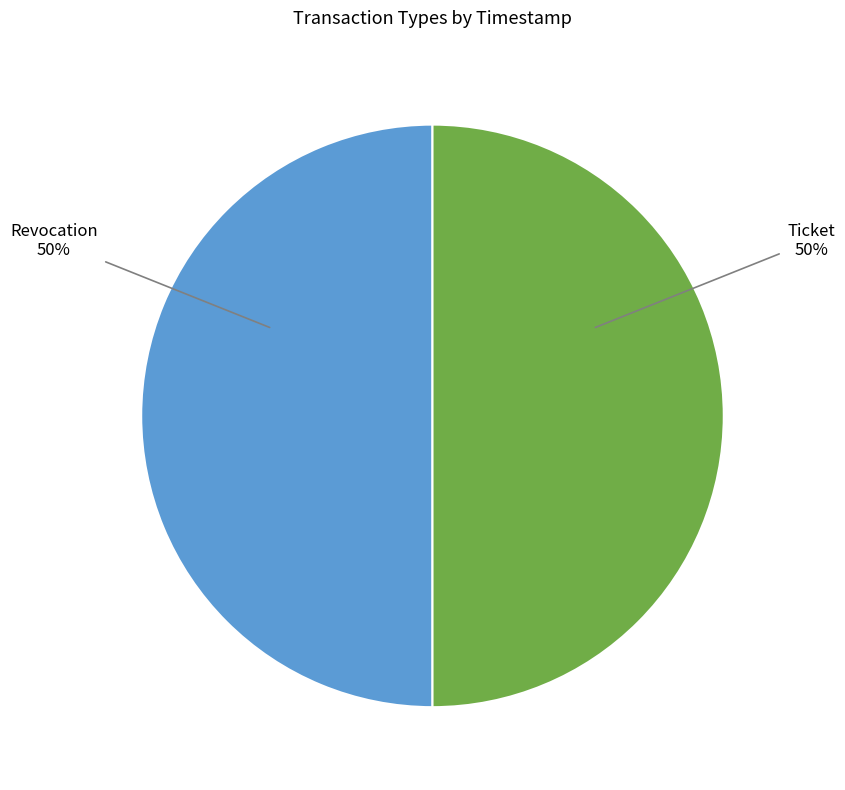

How many slices are in this pie chart?

2